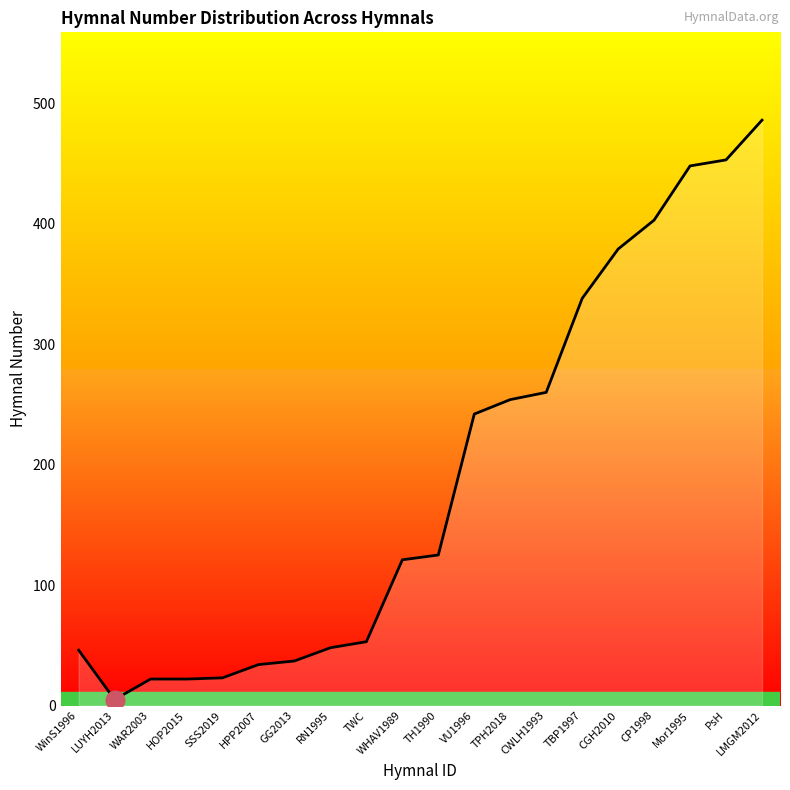

Between Mor1995 and HPP2007, which is larger?

Mor1995